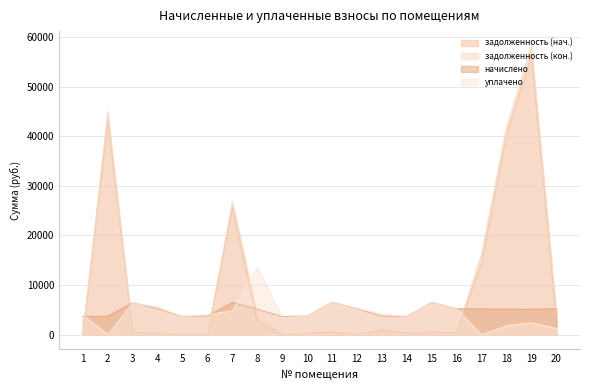

Reading right to left, transcribe all the data shown in this chart.

задолженность (нач.): 20=3105.0	19=56476.9	18=40265.8	17=14663.5	16=437.2	15=543.1	14=307.5	13=937.0	12=0.0	11=545.4	10=312.7	9=0.0	8=2708.0	7=25571.3	6=0.0	5=0.0	4=343.9	3=538.7	2=43227.0	1=306.8
задолженность (кон.): 20=4494.1	19=58284.6	18=41866.8	17=16330.5	16=437.2	15=543.1	14=307.5	13=624.5	12=0.0	11=0.0	10=312.7	9=0.0	8=4044.2	7=26839.9	6=0.0	5=0.0	4=343.5	3=538.7	2=45039.8	1=0.0
начислено: 20=5237.4	19=5139.6	18=5148.5	17=5201.9	16=5246.3	15=6517.8	14=3690.2	13=3743.5	12=5281.8	11=6544.6	10=3752.4	9=3663.5	8=5130.7	7=6500.0	6=3761.3	5=3690.2	4=5255.2	3=6464.5	2=3734.6	1=3681.2
уплачено: 20=1263.5	19=2430.0	18=1800.0	17=0.0	16=5200.3	15=6460.6	14=3657.9	13=4203.9	12=5281.8	11=6544.6	10=3719.5	9=3405.3	8=13503.2	7=4800.0	6=4041.7	5=3673.1	4=5580.0	3=6407.8	2=0.0	1=3955.7